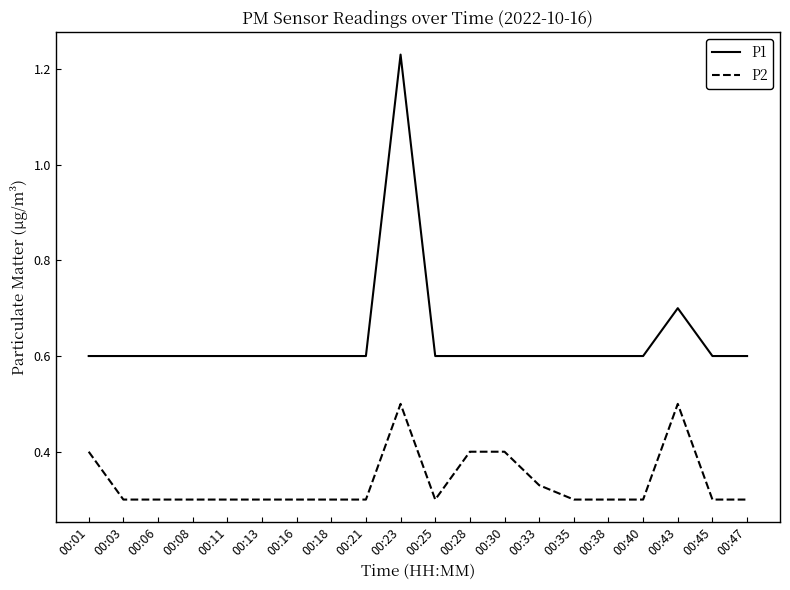

The P2 series shows 0.4 at 00:01. True or false?

True